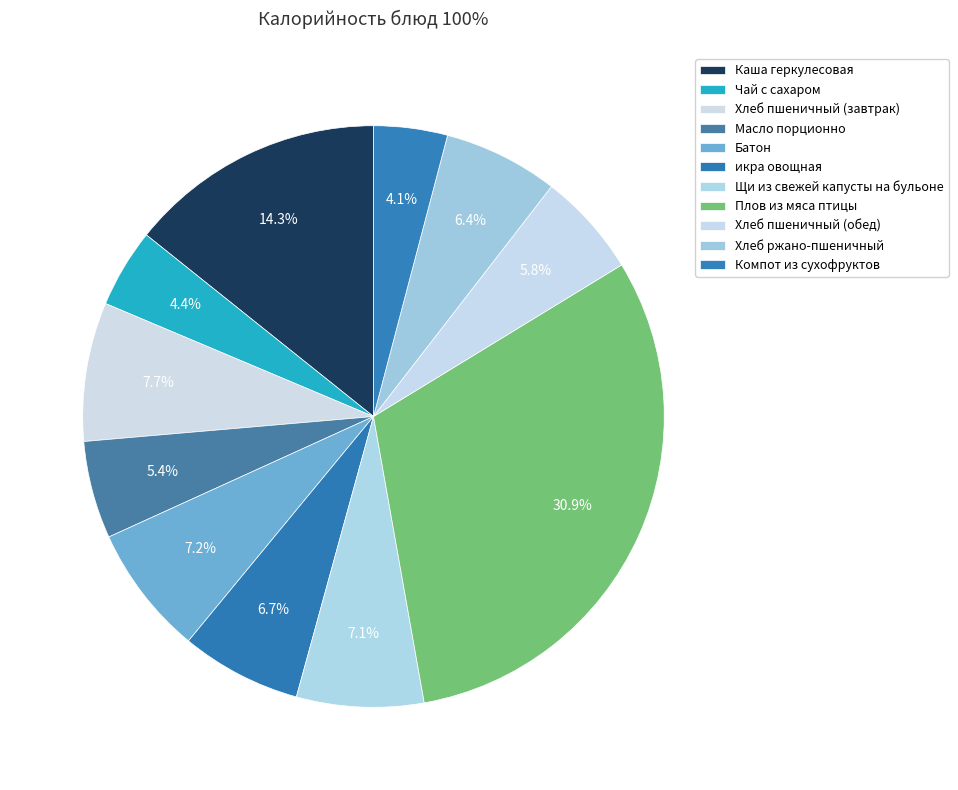

Approximately how many times larger is the value at Хлеб пшеничный (обед) compared to Батон?

0.8